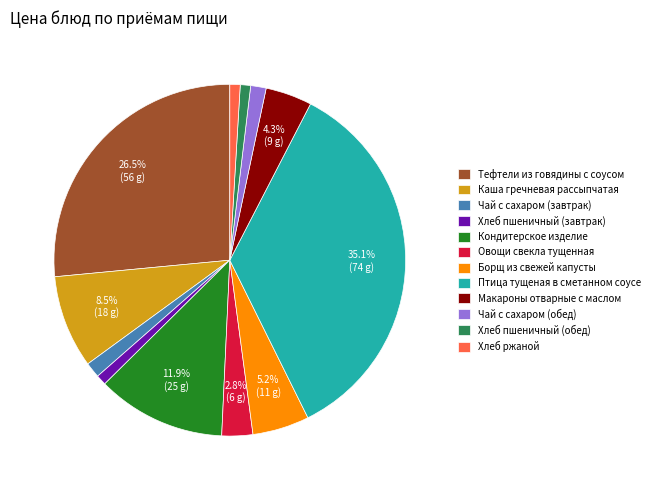

Approximately how many times larger is the value at Птица тущеная в сметанном соусе compared to Хлеб ржаной?

37.0